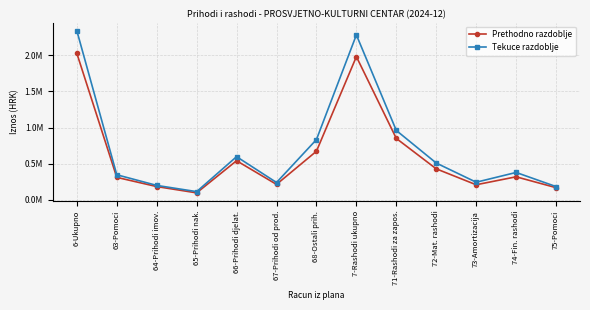

What is the difference between the Prethodno razdoblje values at 71-Rashodi za zapos. and 65-Prihodi nak.?

752000